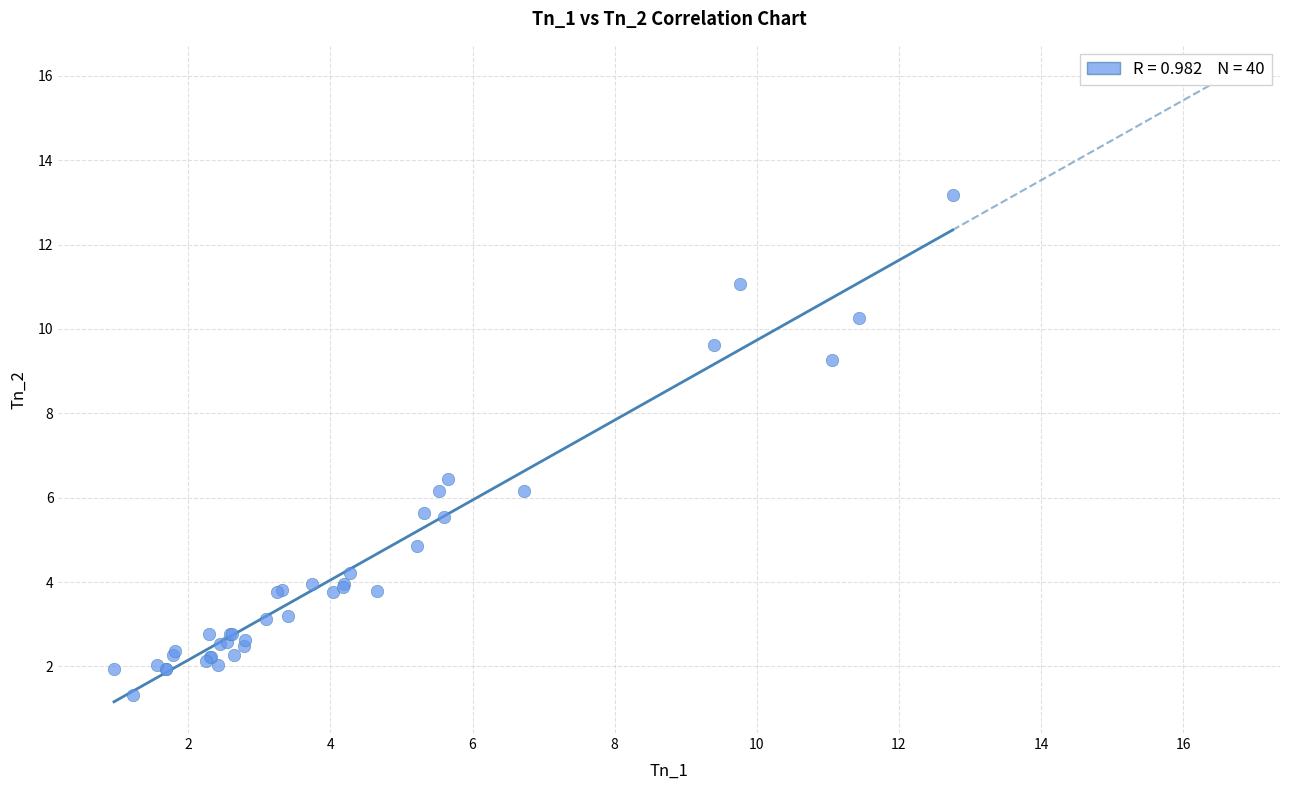

What Y value in the scatter plot is closest to 7?

6.5